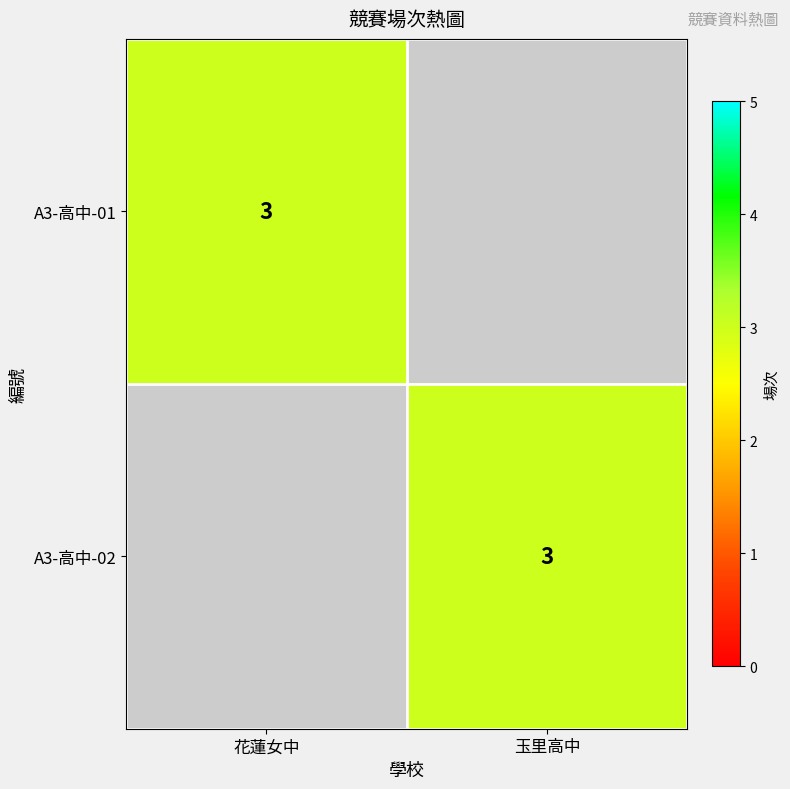

The value of A3-高中-02 at 玉里高中 is 3. True or false?

True